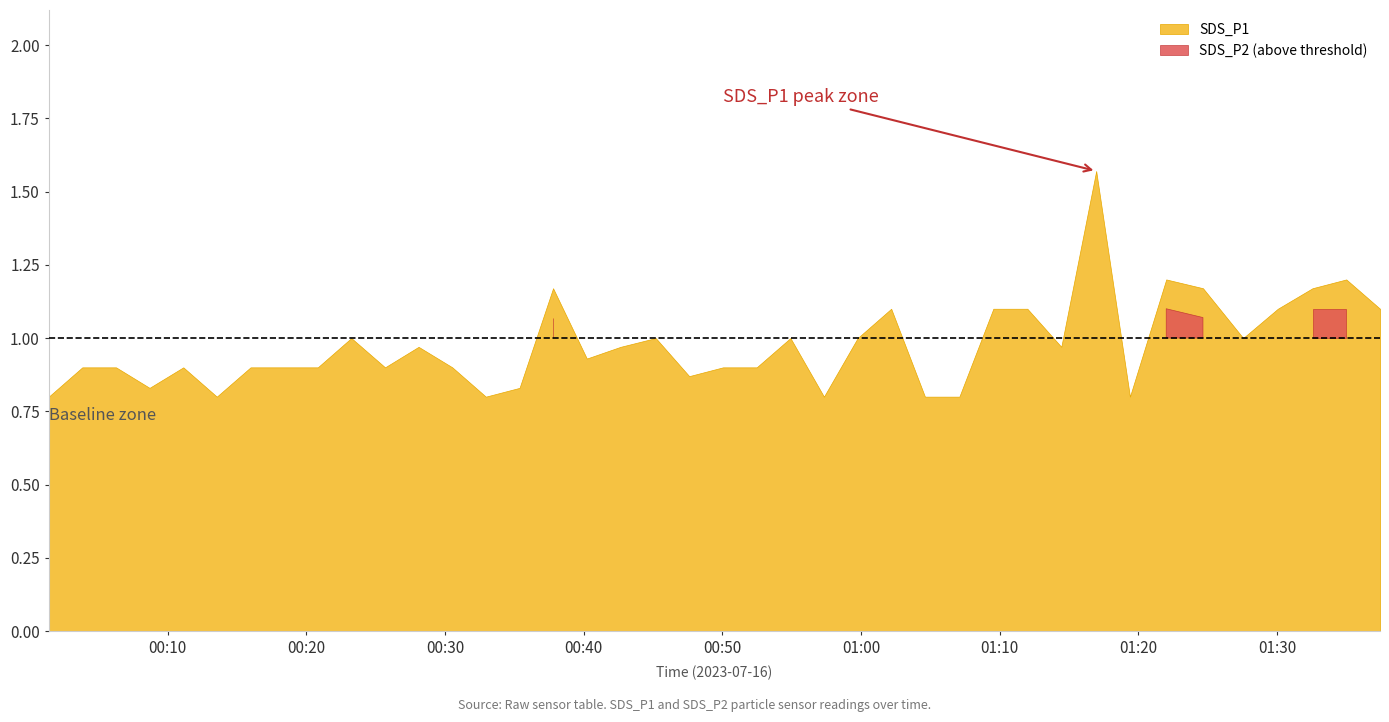

What is the label of the 28th point from the right?

2023/07/16 00:30:32